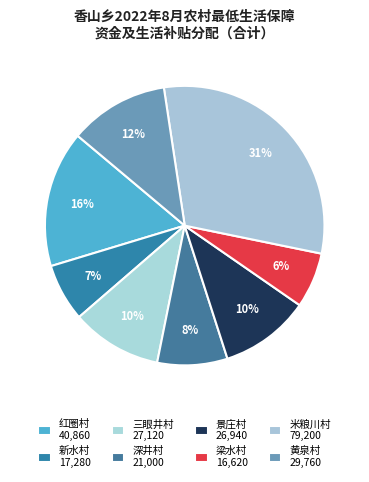

What percentage is the 米粮川村 slice, to the nearest percent?

31%